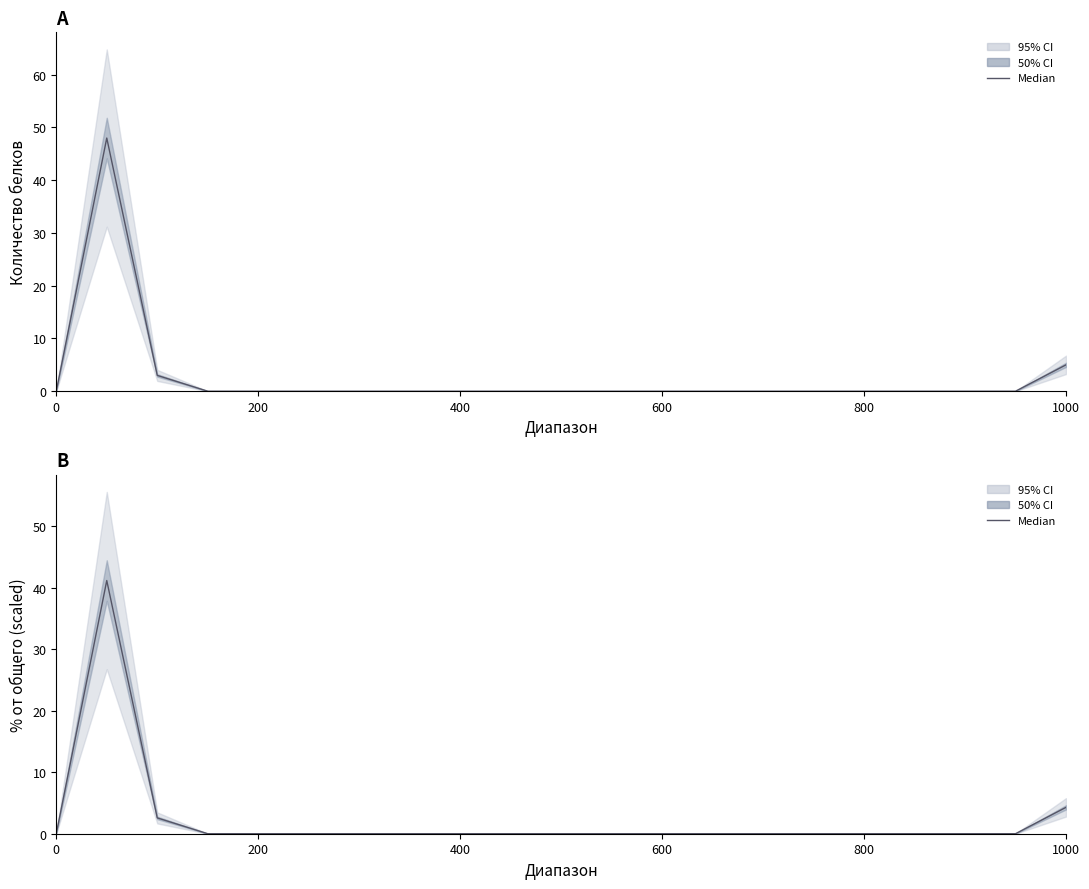

Reading right to left, extract all data points from this chart.

Количество белков: 5.0	0.0	0.0	0.0	0.0	0.0	0.0	0.0	0.0	0.0	0.0	0.0	0.0	0.0	0.0	0.0	0.0	0.0	3.0	48.0	0.0
% от общего: 4.3	0.0	0.0	0.0	0.0	0.0	0.0	0.0	0.0	0.0	0.0	0.0	0.0	0.0	0.0	0.0	0.0	0.0	2.6	41.1	0.0